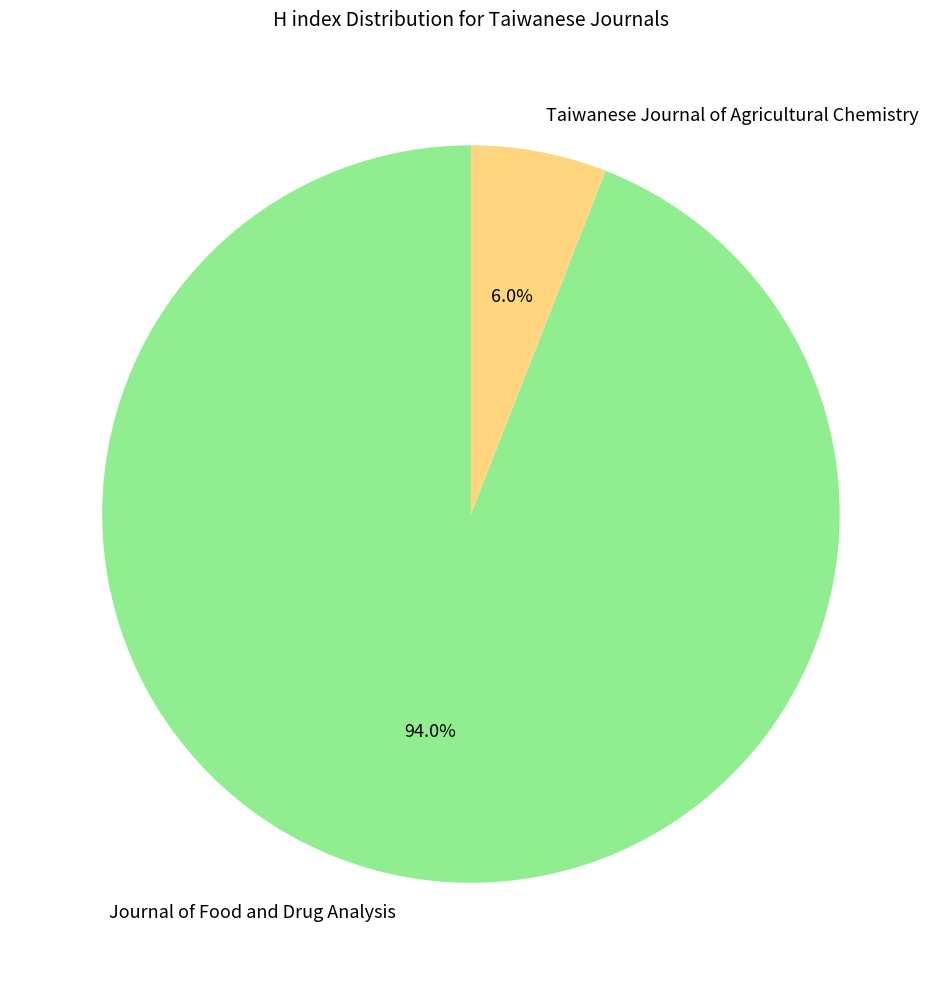

To the nearest percent, what is the difference between the Journal of Food and Drug Analysis and Taiwanese Journal of Agricultural Chemistry slice percentages?

88%